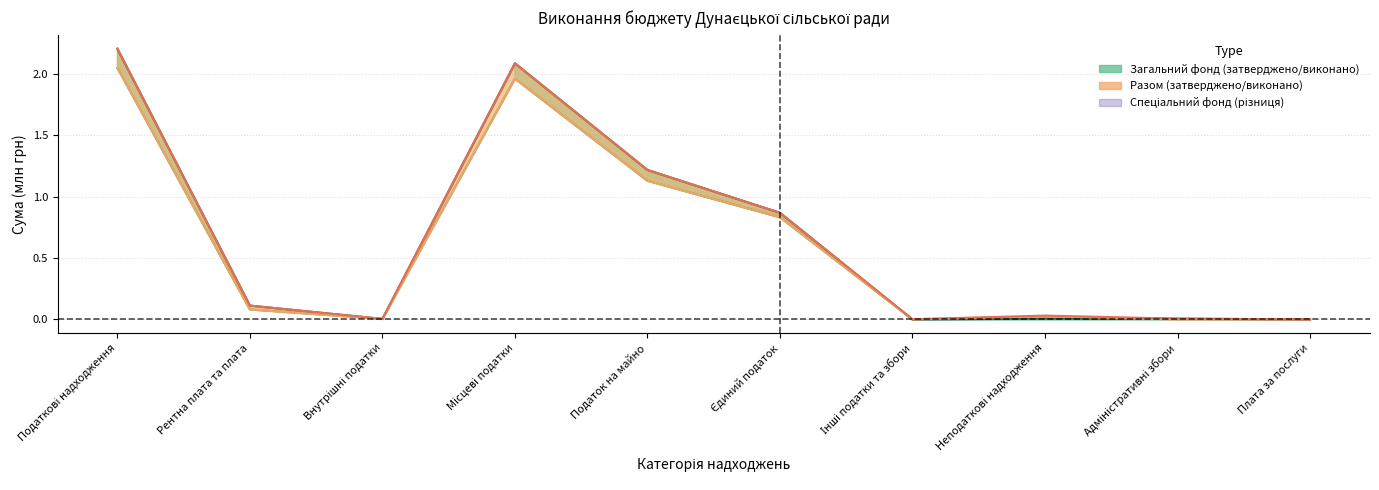

At which category does затверджено (загальний фонд) reach its first local peak?

Місцеві податки